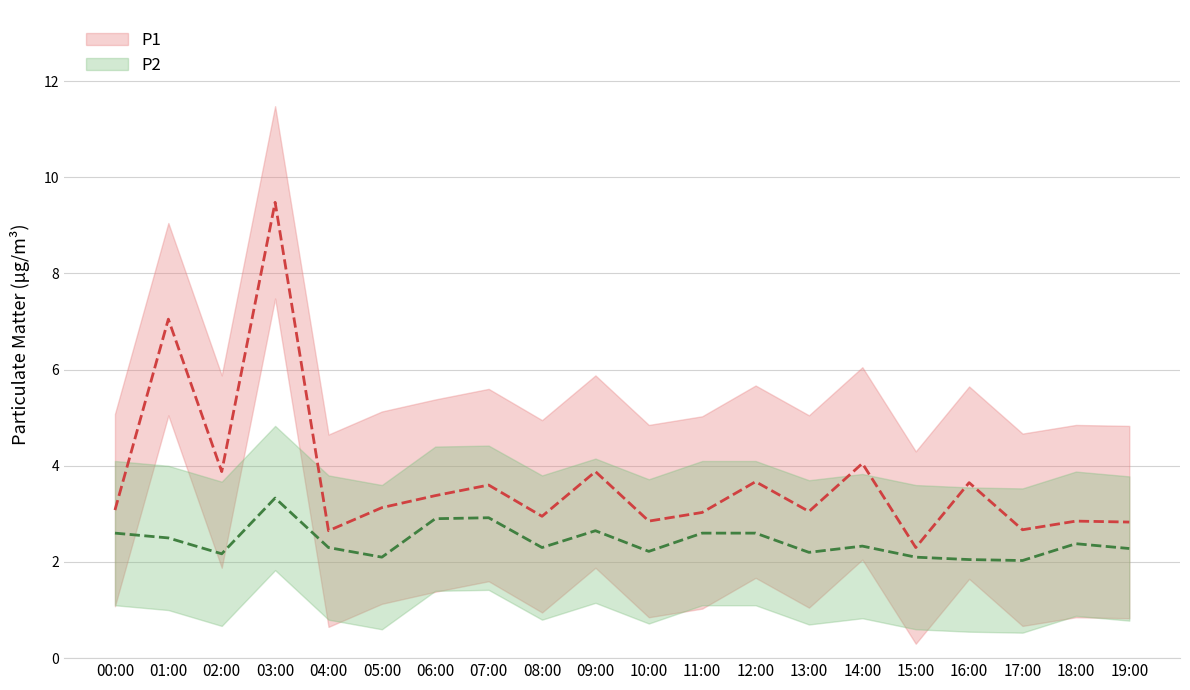

Does the chart display data point markers on the line(s)?

No